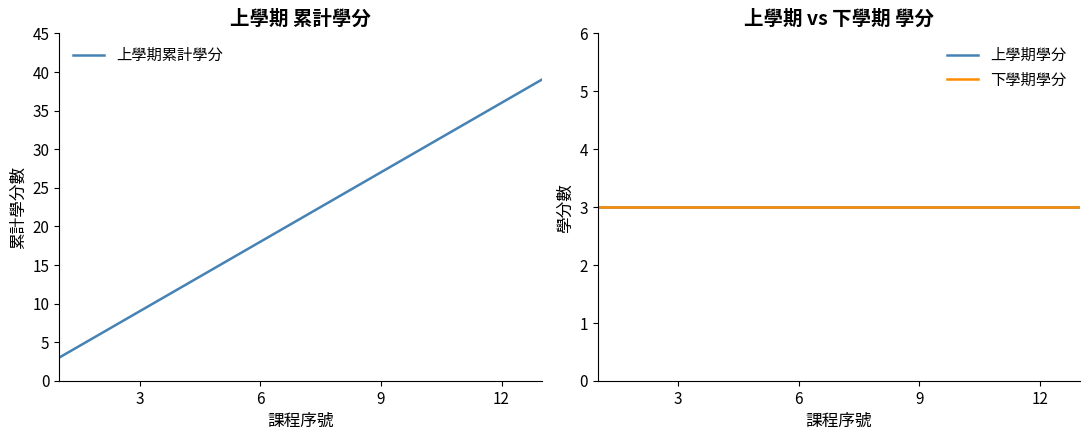

The value of 上學期累計學分 at 6 is 18. True or false?

True